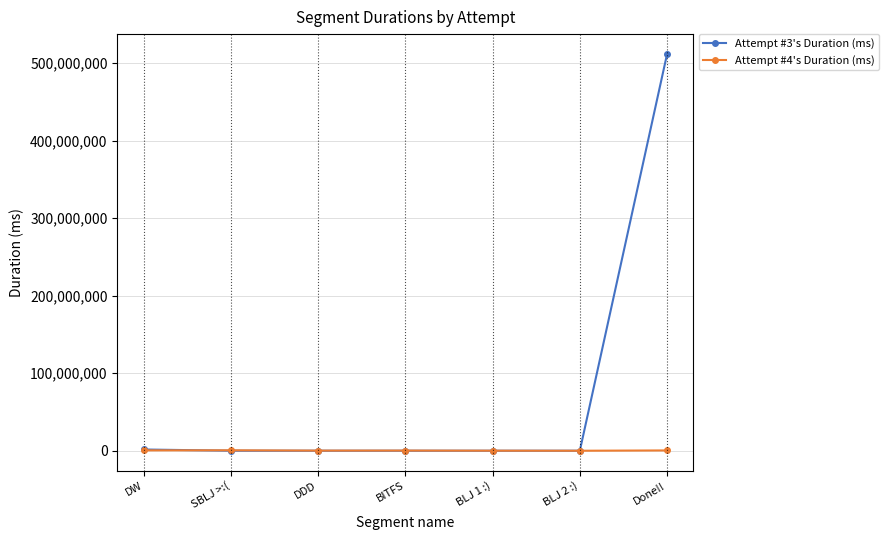

What are all the series names shown in the legend?

Attempt #3's Duration (ms), Attempt #4's Duration (ms)